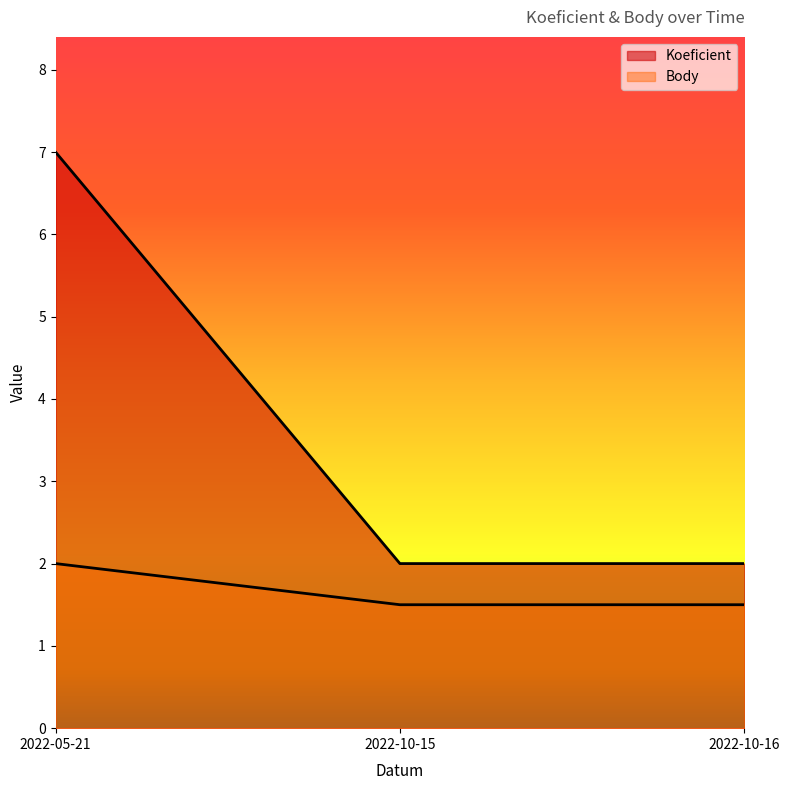

What is the difference between the Body values at 2022-10-16 and 2022-05-21?

0.5